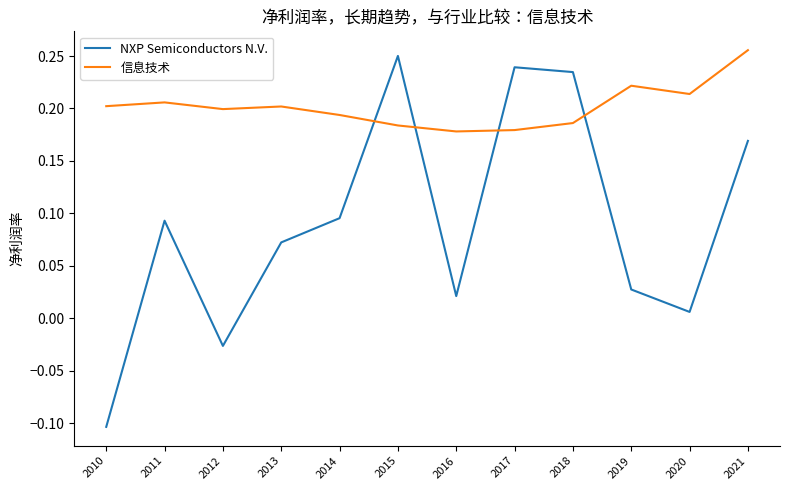

What is the total value across all series at 2015?

0.4